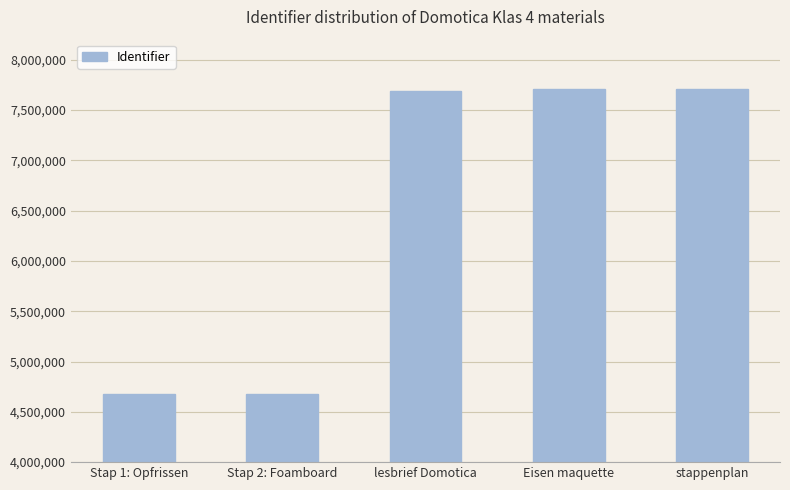

What is the average value?

6489455